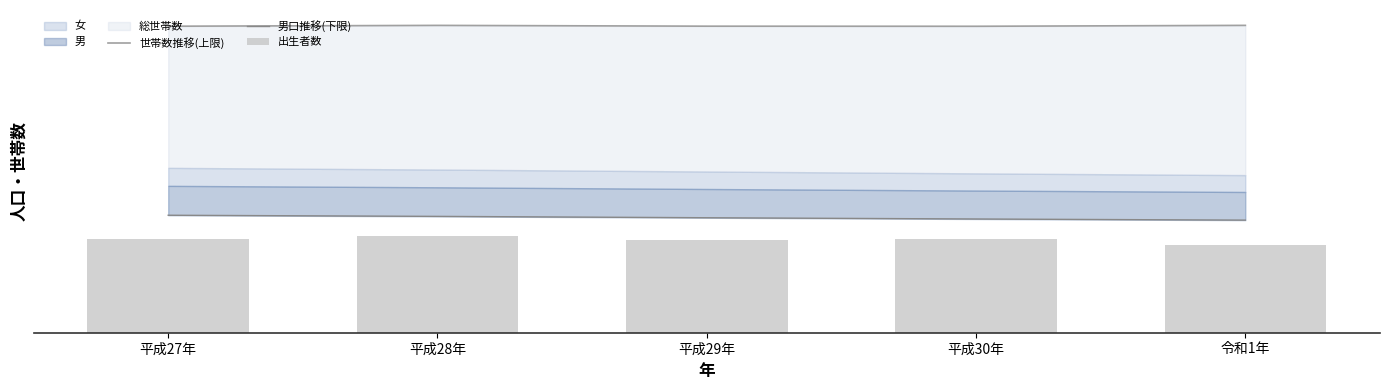

Reading left to right, what are all the values shown in this chart?

世帯数推移(上限): 平成27年=1205.6	平成28年=1208.9	平成29年=1205.8	平成30年=1205.4	令和1年=1209.0
男口推移(下限): 平成27年=462.1	平成28年=457.6	平成29年=452.3	平成30年=447.3	令和1年=442.9
出生者数: 平成27年=370.0	平成28年=379.0	平成29年=364.0	平成30年=370.0	令和1年=344.0